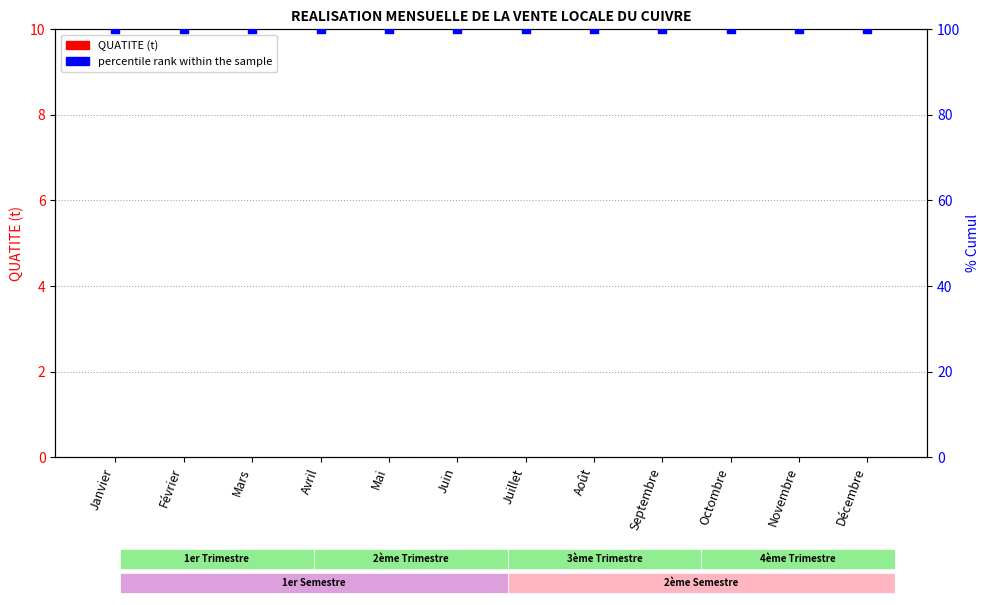

What are all the series names shown in the legend?

QUATITE (t), percentile rank within the sample